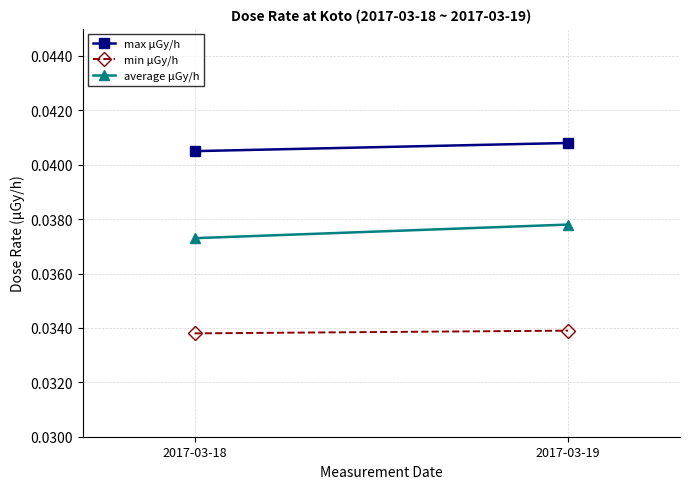

The min μGy/h series shows 0.0 at 2017-03-19. True or false?

False